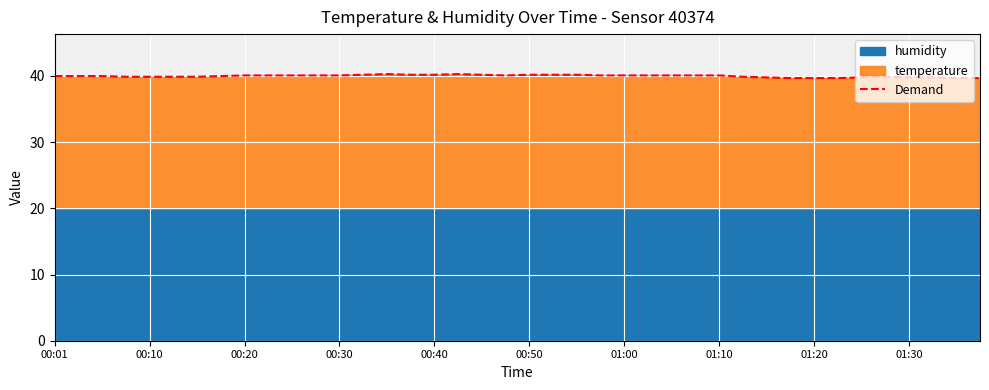

At which category does the data reach its first local peak?

14